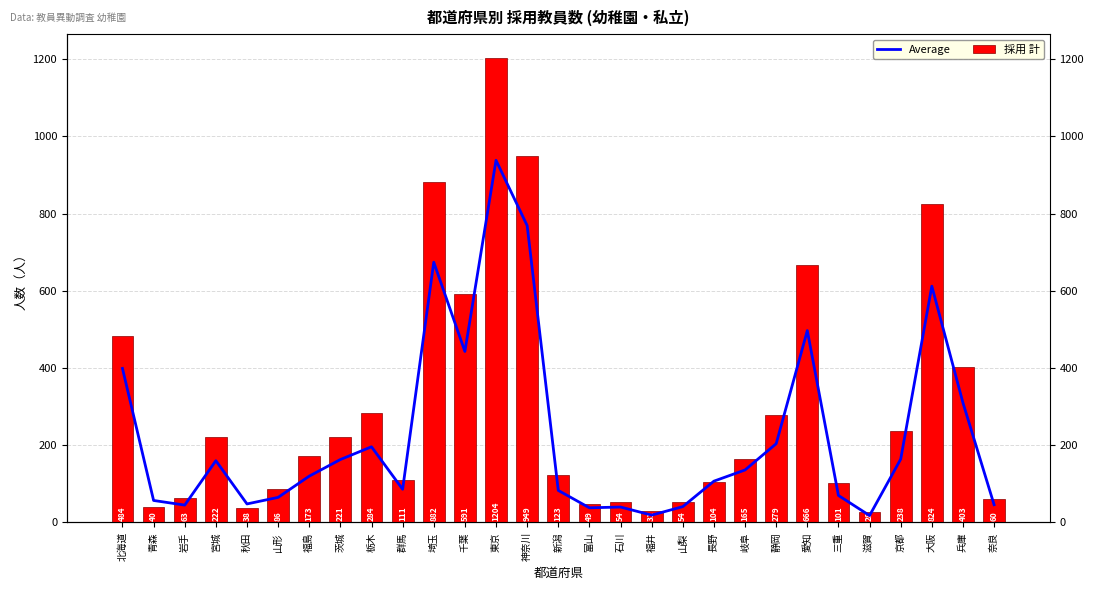

Rank the series by their average value, from highest to lowest.

採用 計, Average